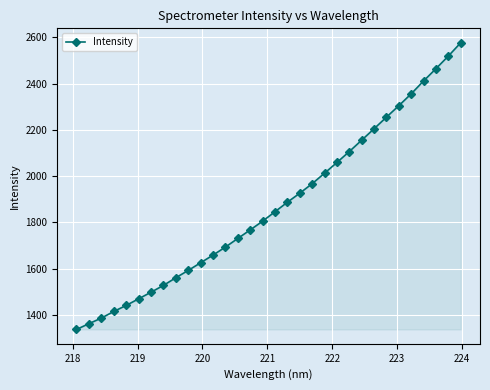

What is the minimum value shown in the chart?

1337.1